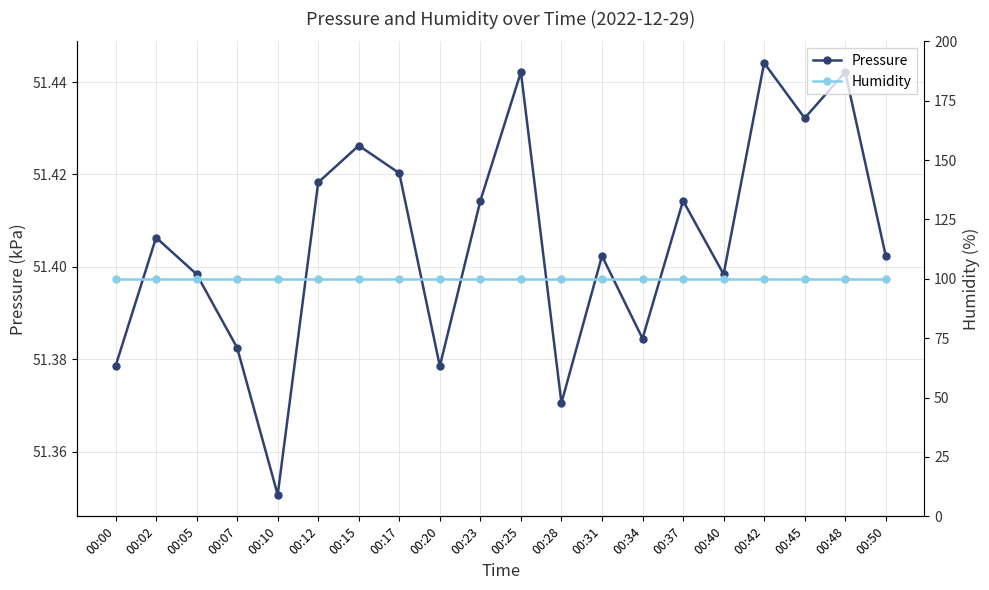

Which category has the highest value across all series?

00:00